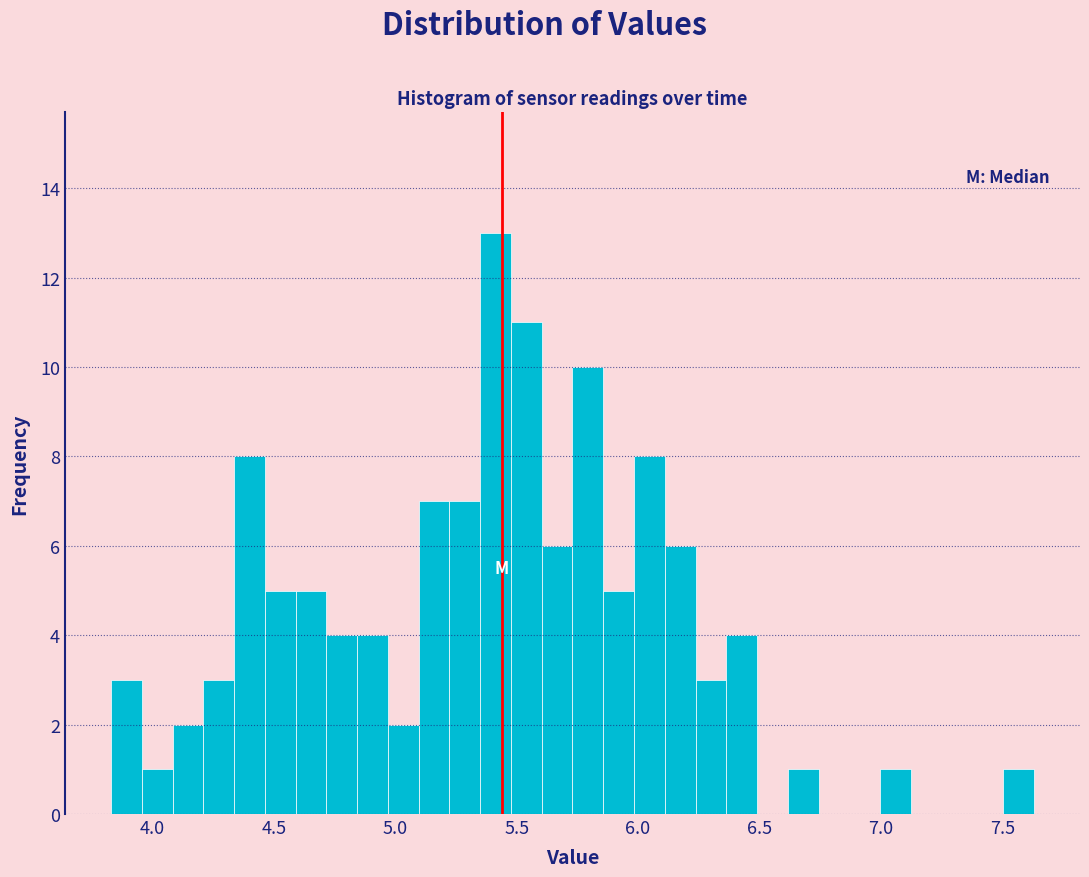

Around what value on the x-axis is the tallest bar? Give the approximate position of its centre, as read against the axis.

5.40